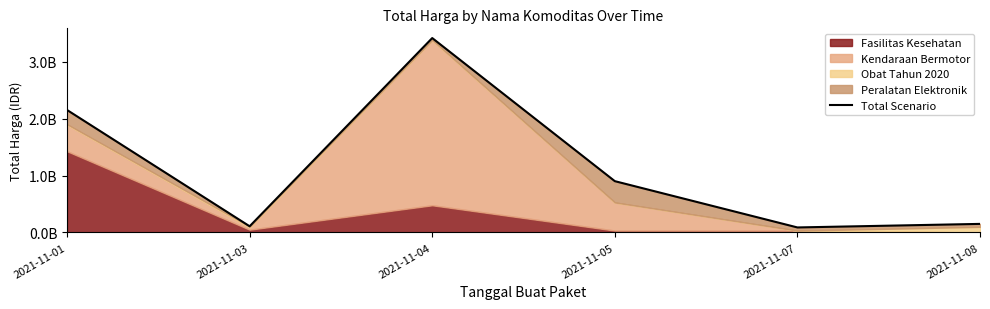

How many interior local valleys (lower than both neighbors) does the data have?

2